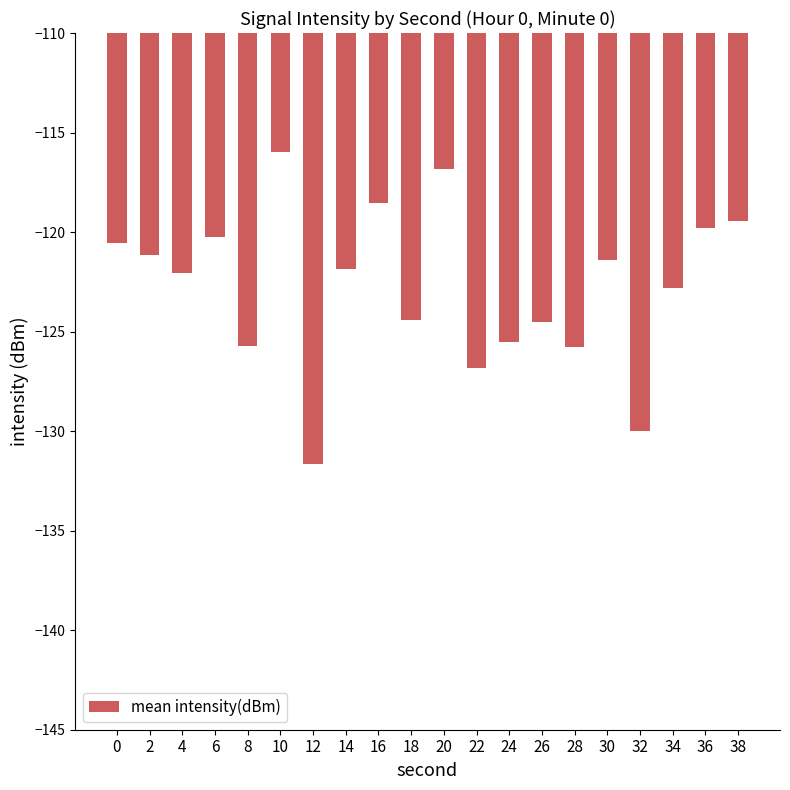

What is the value of the 20th bar from the left?

-119.4